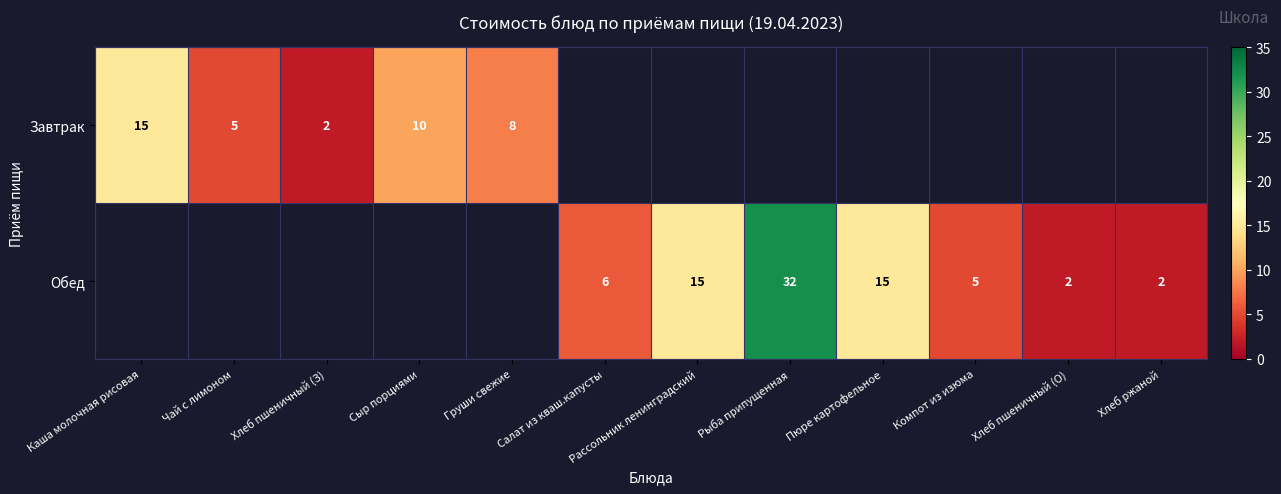

What is the sum of the Обед values at Хлеб ржаной and Хлеб пшеничный (О)?

4